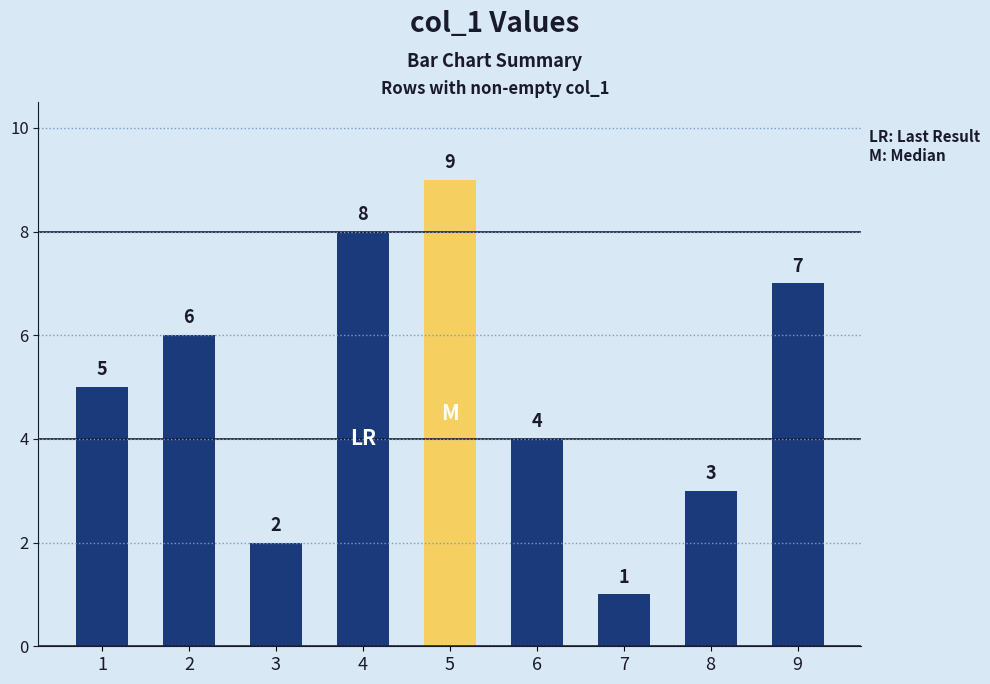

What is the difference between the second highest and second lowest values?

6